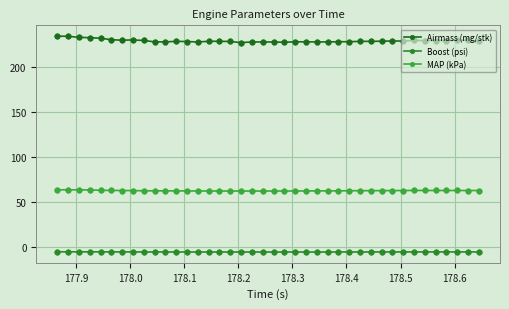

What is the value of the MAP (kPa) point at the 22nd from the left?

61.9